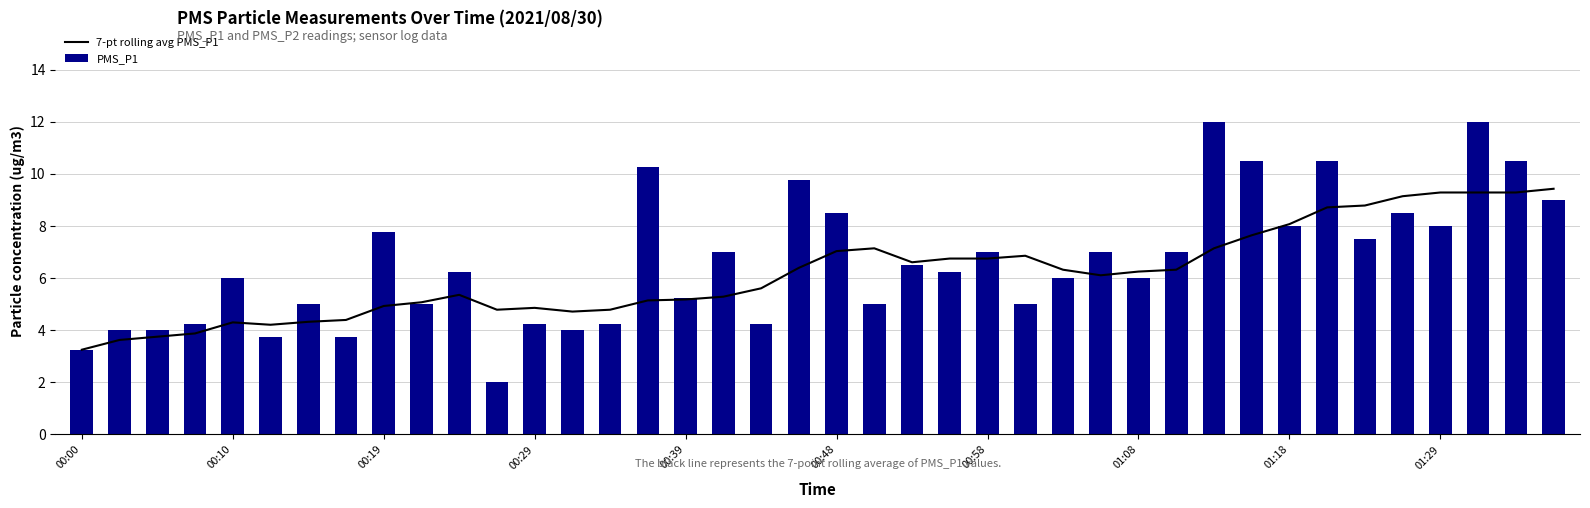

The value of PMS_P1 at 00:29 is 4.2. True or false?

True